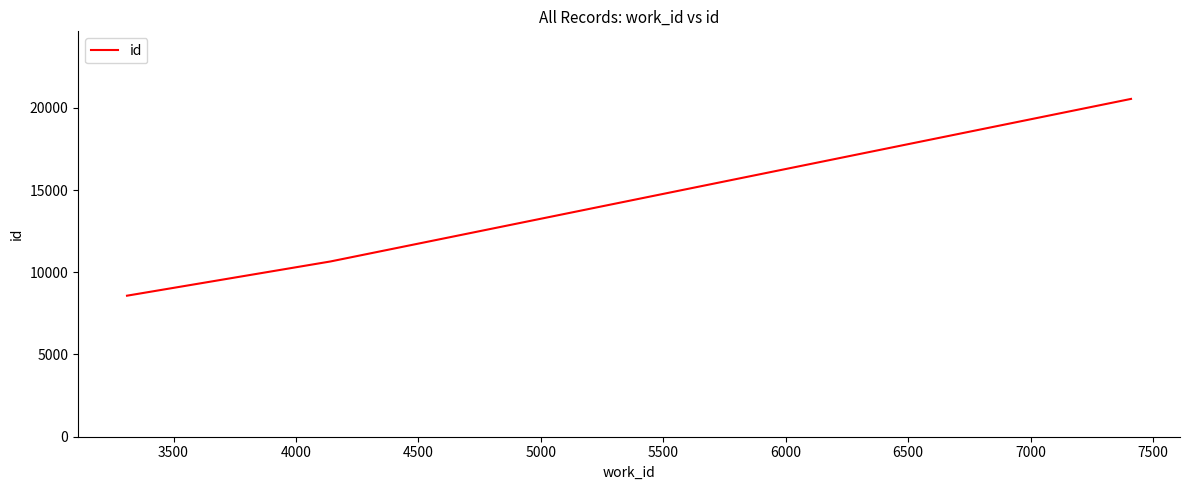

What is the minimum value shown in the chart?

8576